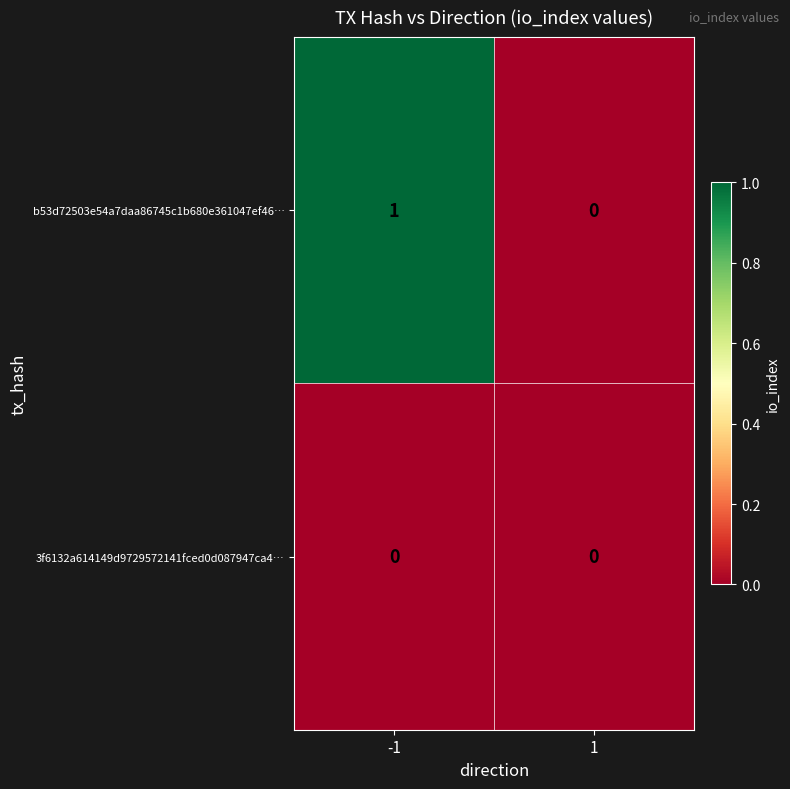

At -1, list the series in order from smallest to largest.

3f6132a614149d9729572141fced0d087947ca4…, b53d72503e54a7daa86745c1b680e361047ef46…